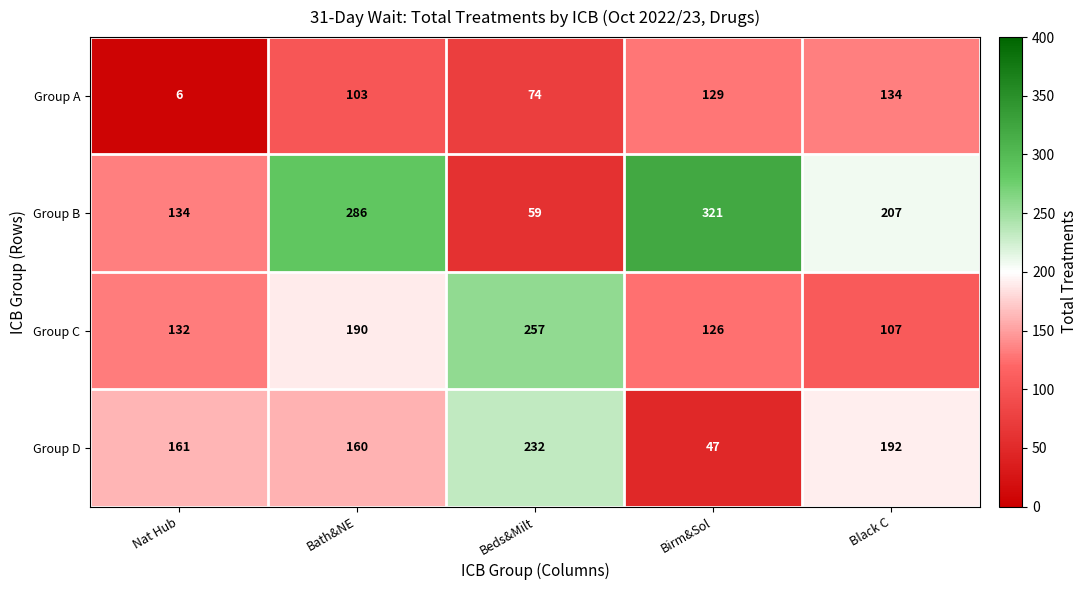

How many data points does each series have?

5